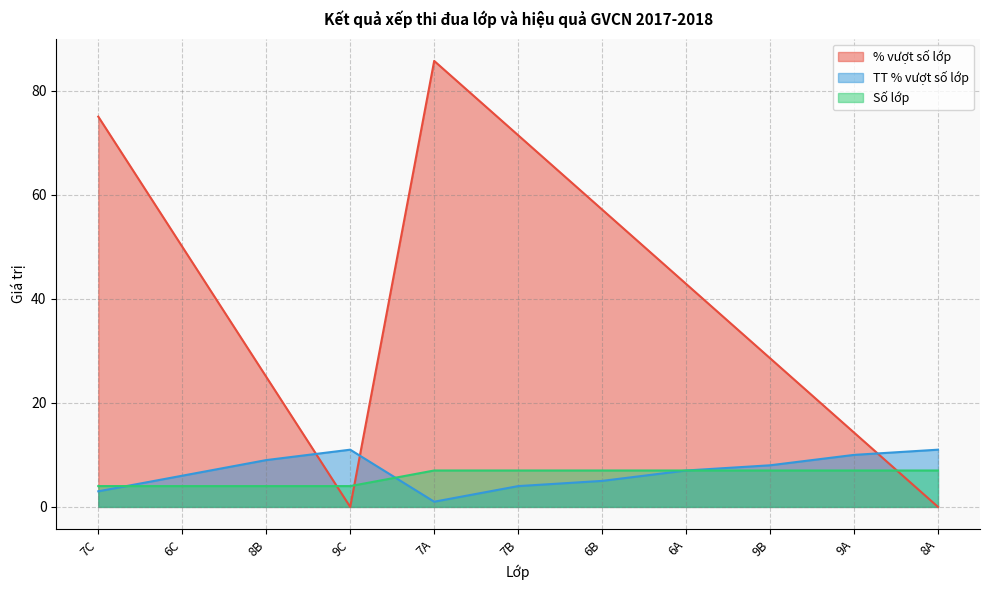

What is the sum of all % vượt số lớp values?

450.0